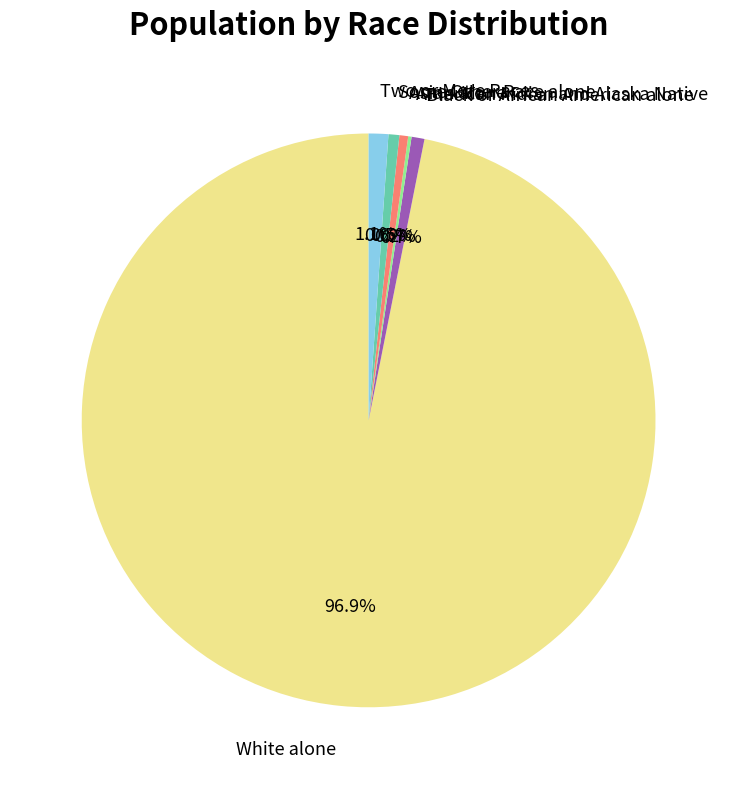

What percentage is NOT represented by Black or African American alone?

99.3%